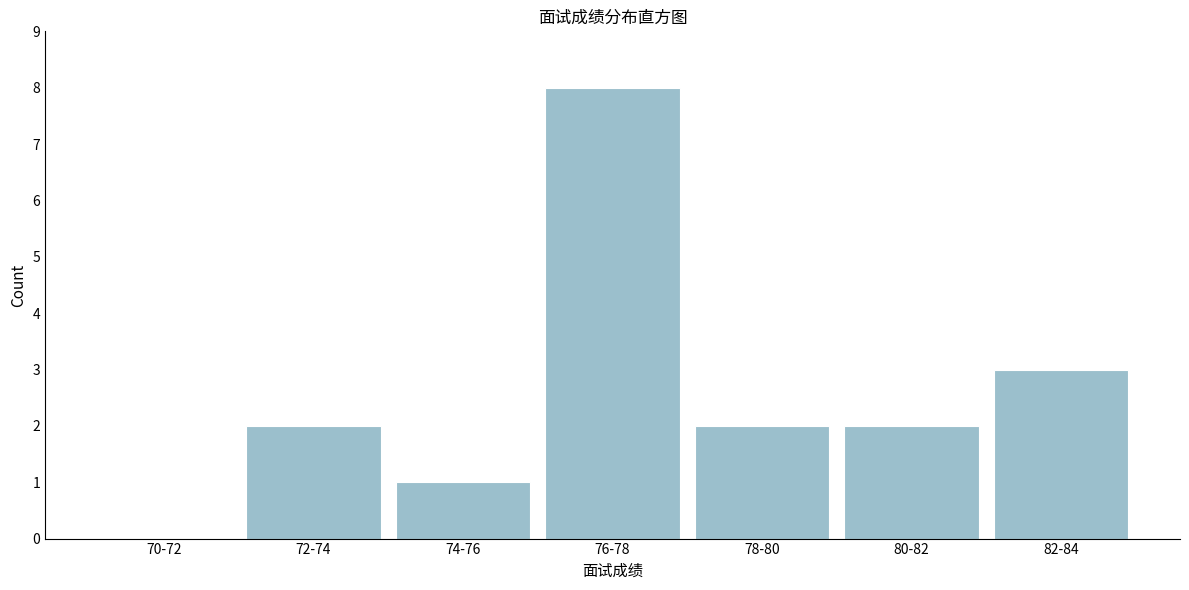

Reading left to right, list all the values displayed in this chart.

70-72=0	72-74=2	74-76=1	76-78=8	78-80=2	80-82=2	82-84=3